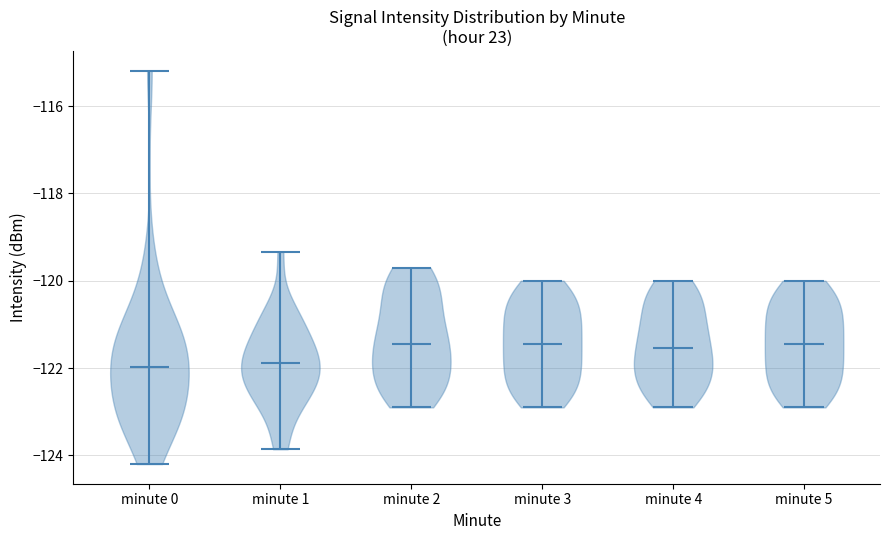

Reading left to right, read every violin against the y-axis: where its median line is, and the lowest and highest points it reaches. The values are not printed on the chart, so give them approximately, as read against the axis.

minute 0: median line -122.0, lowest point -124.2, highest point -115.2
minute 1: median line -121.8, lowest point -123.8, highest point -119.4
minute 2: median line -121.4, lowest point -122.8, highest point -119.6
minute 3: median line -121.4, lowest point -122.8, highest point -120.0
minute 4: median line -121.6, lowest point -122.8, highest point -120.0
minute 5: median line -121.4, lowest point -122.8, highest point -120.0